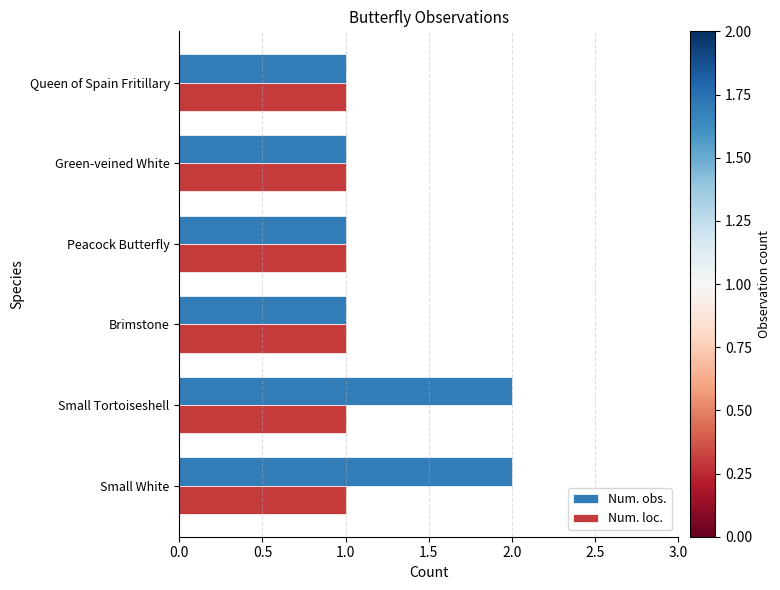

Which series has the widest spread of values?

Num. obs.